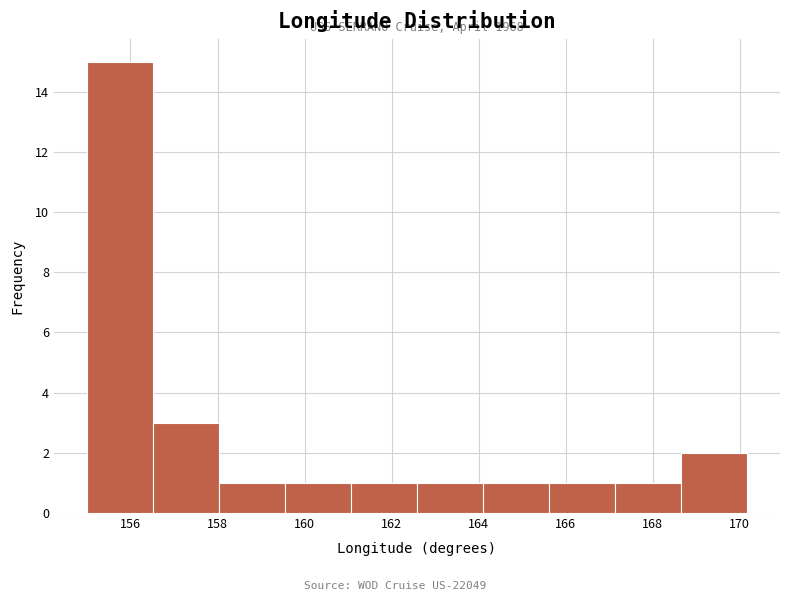

Over which range of the x-axis is the bar tallest?

155.0 to 156.6